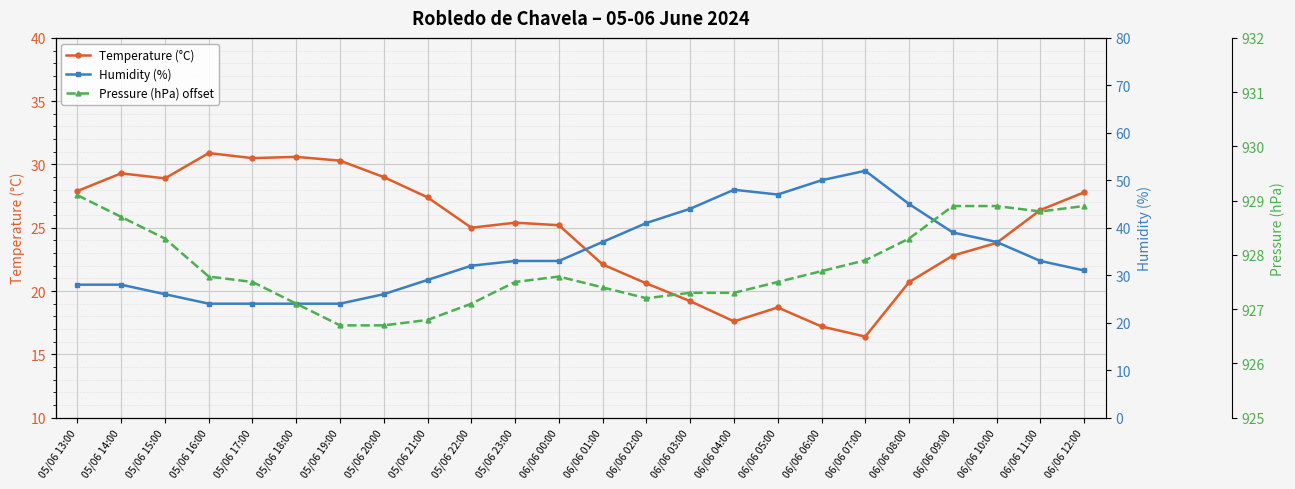

The value of Temperature (°C) at 05/06 23:00 is 25.4. True or false?

True